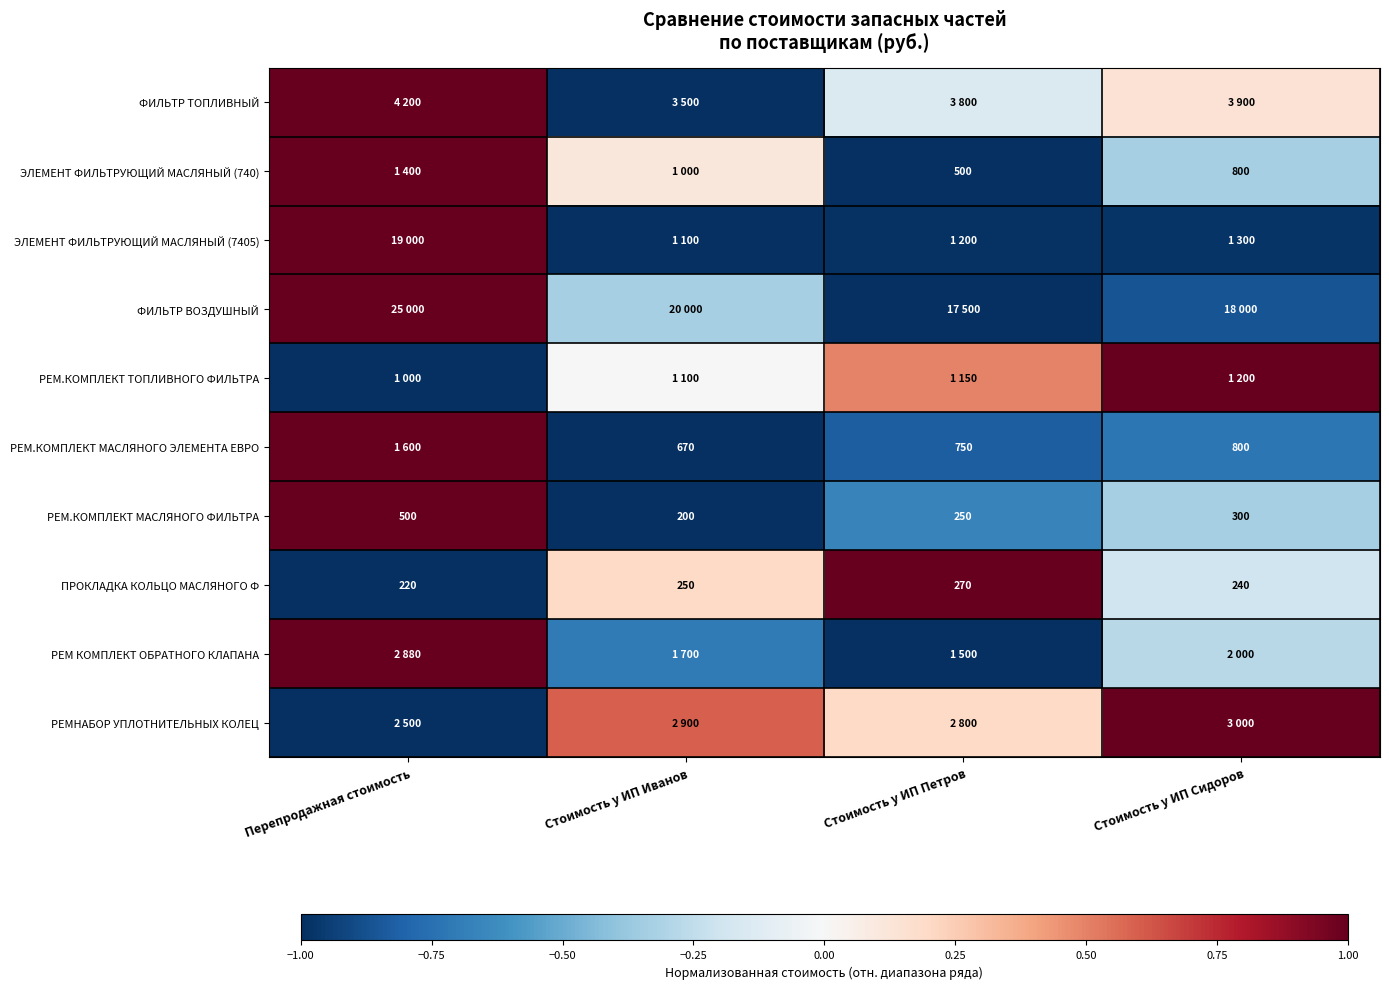

Is the value of РЕМ.КОМПЛЕКТ МАСЛЯНОГО ФИЛЬТРА at Стоимость у ИП Сидоров greater than the value of РЕМ.КОМПЛЕКТ МАСЛЯНОГО ЭЛЕМЕНТА ЕВРО at Стоимость у ИП Петров?

No